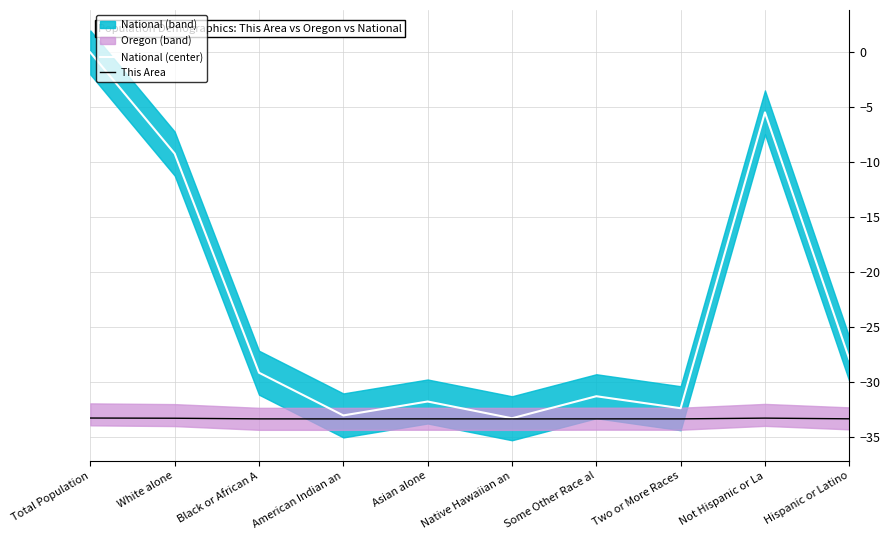

Which series changed the most between White alone and Not Hispanic or La?

National (center)